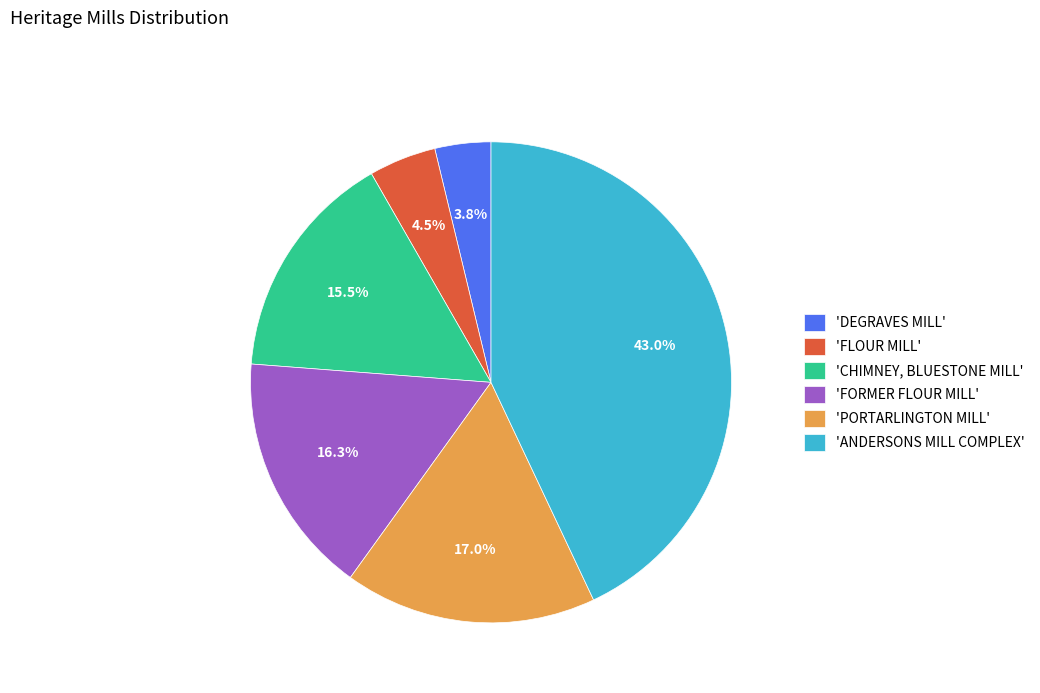

Approximately how many times larger is the value at 'PORTARLINGTON MILL' compared to 'FORMER FLOUR MILL'?

1.0